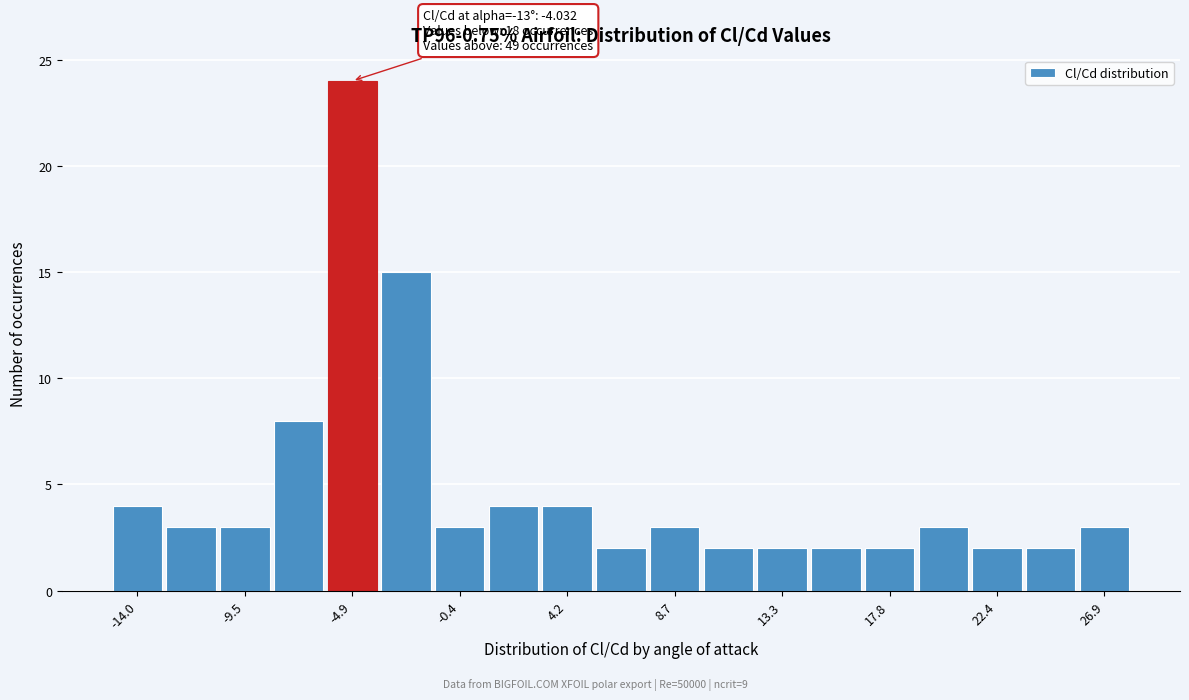

Which range on the x-axis has the tallest bar?

-6.0 to -4.0